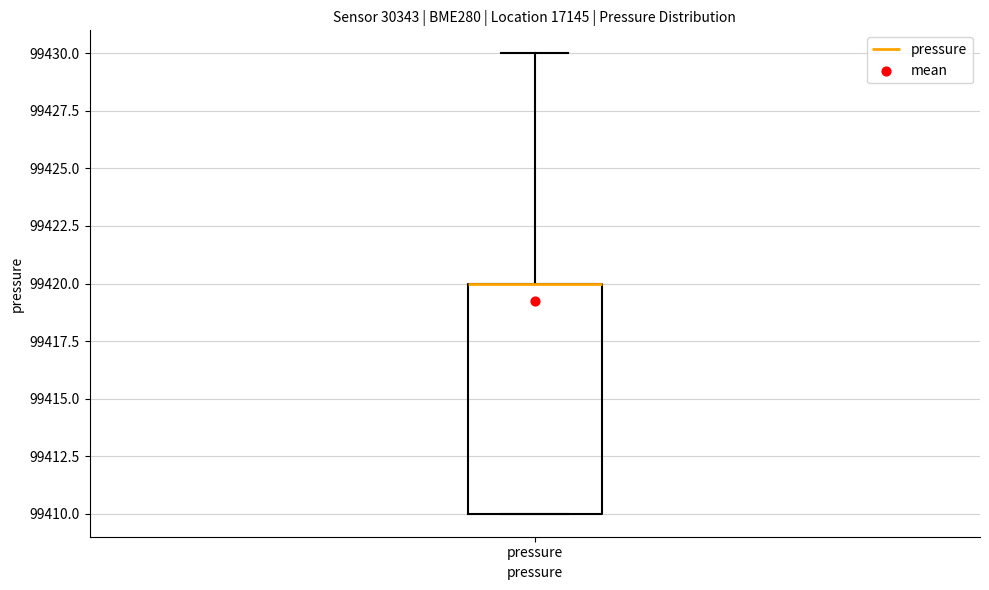

Transcribe this box plot: give where the median line is, the range the box spans, and where the two whiskers end, as read against the y-axis. The values are not printed on the chart, so give them approximately, as read against the axis.

median 99420 (drawn on the box's upper edge), box 99410 to 99420, whiskers 99410 to 99430